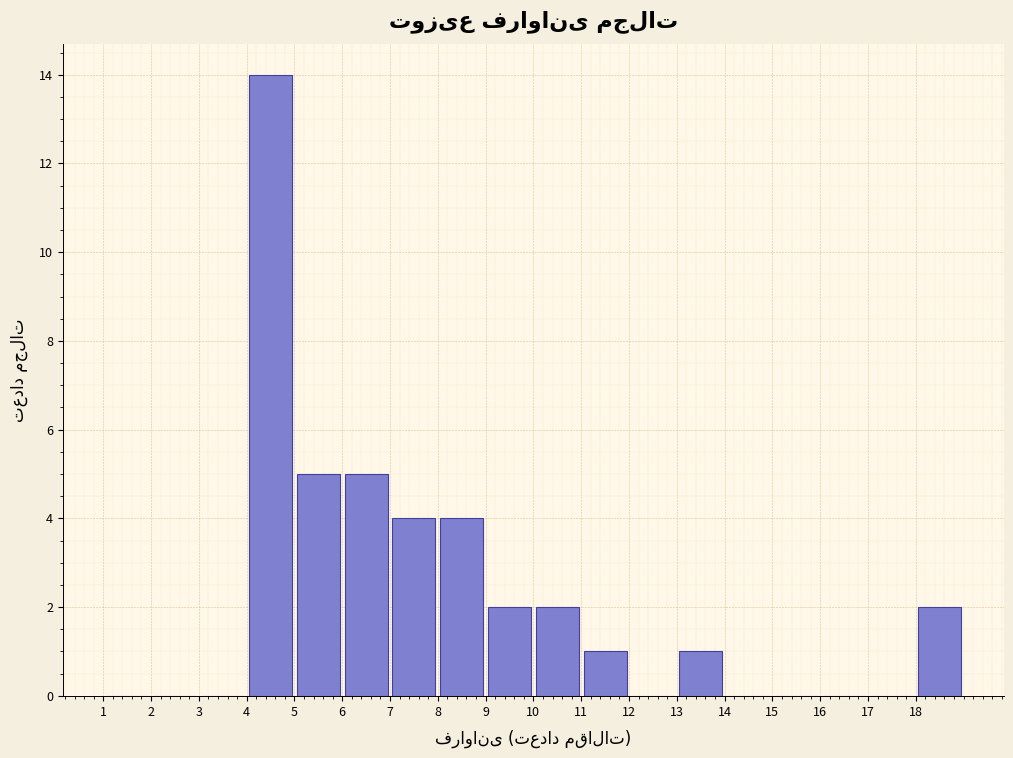

What is the height of the bar covering 13 to 14 on the x-axis? The values are not printed on the chart, so give them approximately, as read against the axis.

1